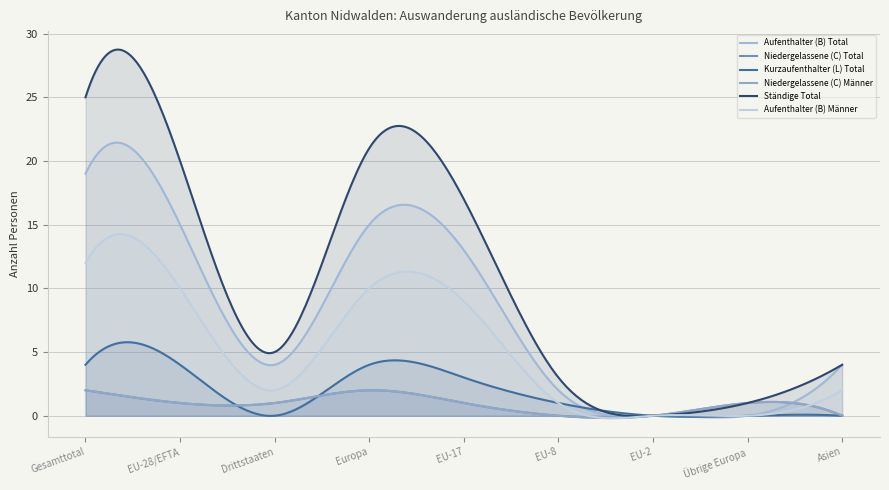

How many values in the Niedergelassene (C) Männer series are below 1?

3